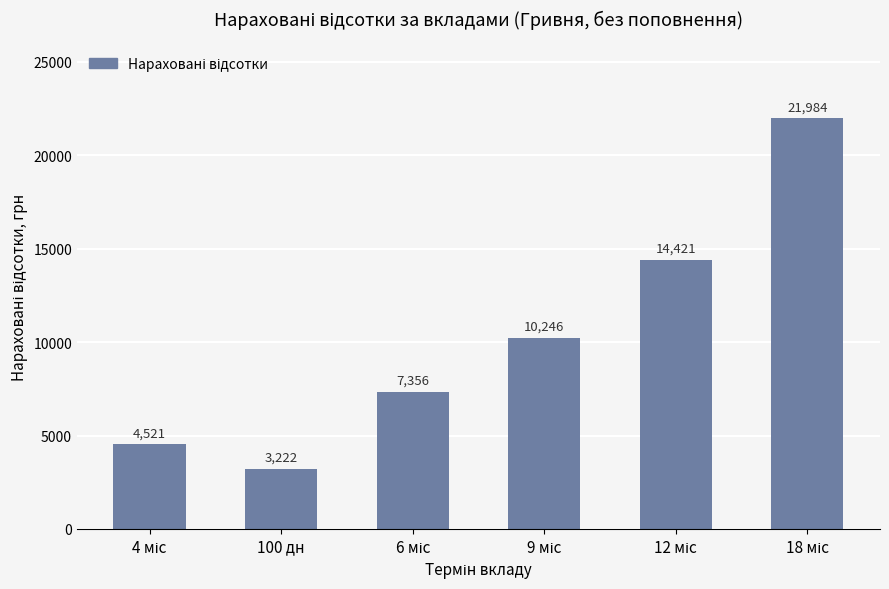

At which category does the chart reach its minimum across all series?

100 дн